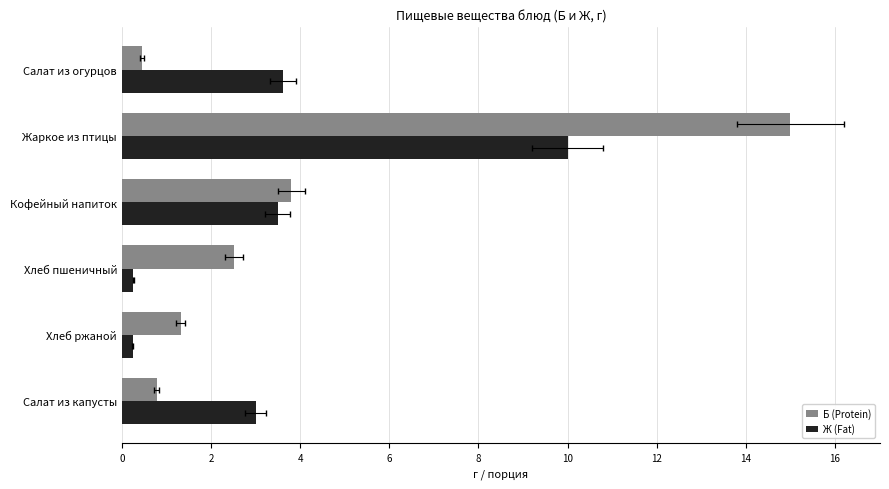

What are all the series names shown in the legend?

Б (Protein), Ж (Fat)